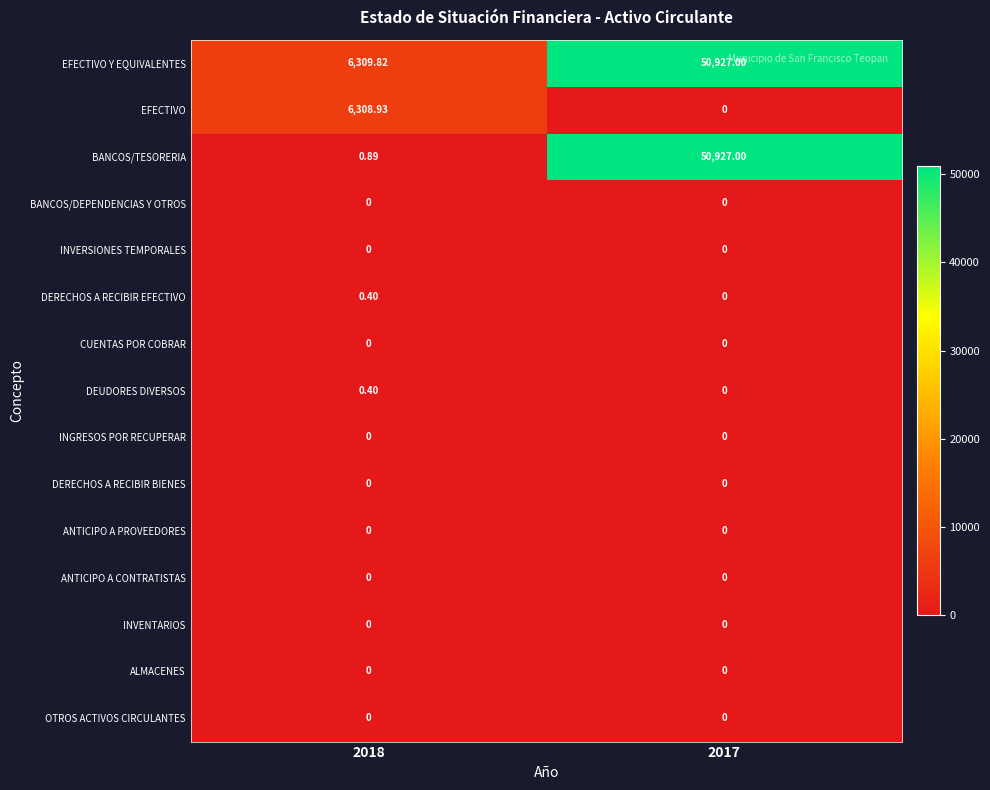

Is the value of BANCOS/TESORERIA at 2017 greater than the value of INGRESOS POR RECUPERAR at 2017?

Yes